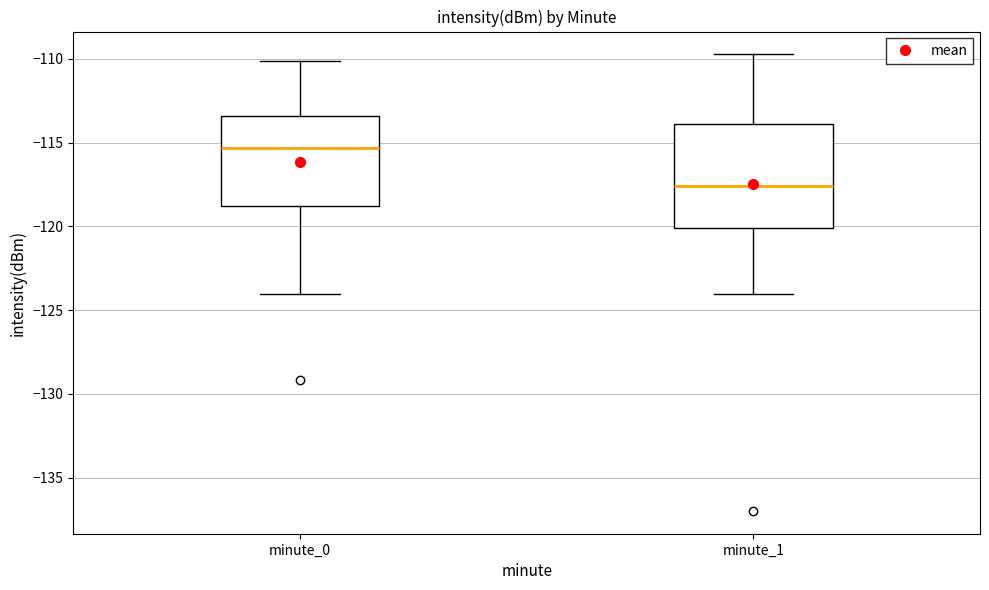

Reading left to right, transcribe this box plot: for each box, give where its median line is, the range the box spans, and where its two whiskers end, as read against the y-axis. The values are not printed on the chart, so give them approximately, as read against the axis.

minute_0: median -115.5, box -119.0 to -113.5, whiskers -124.0 to -110.0
minute_1: median -117.5, box -120.0 to -114.0, whiskers -124.0 to -109.5